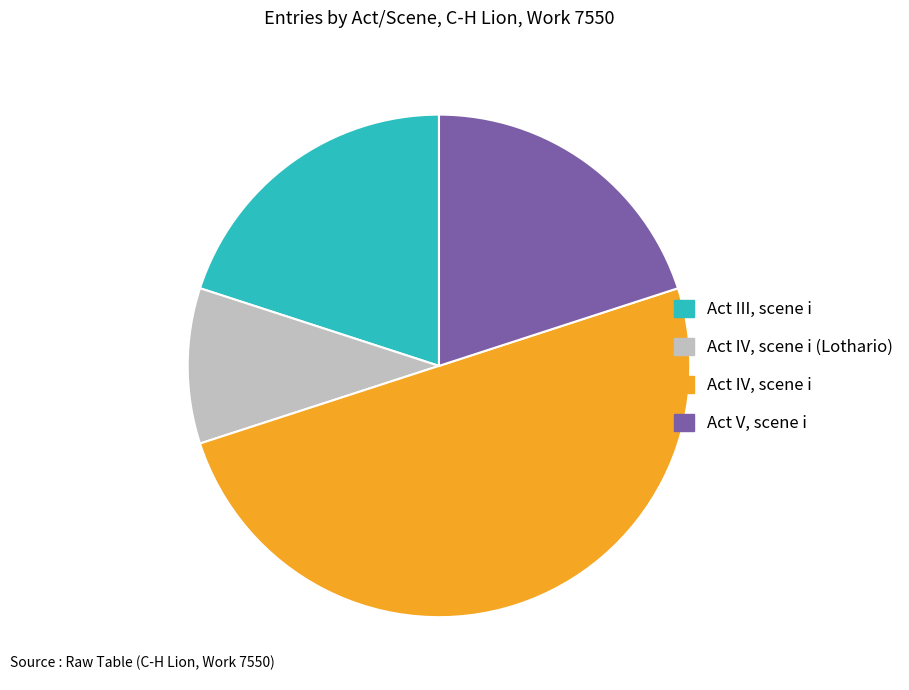

Is the sum of Act V, scene i and Act IV, scene i (Lothario) greater than half?

No